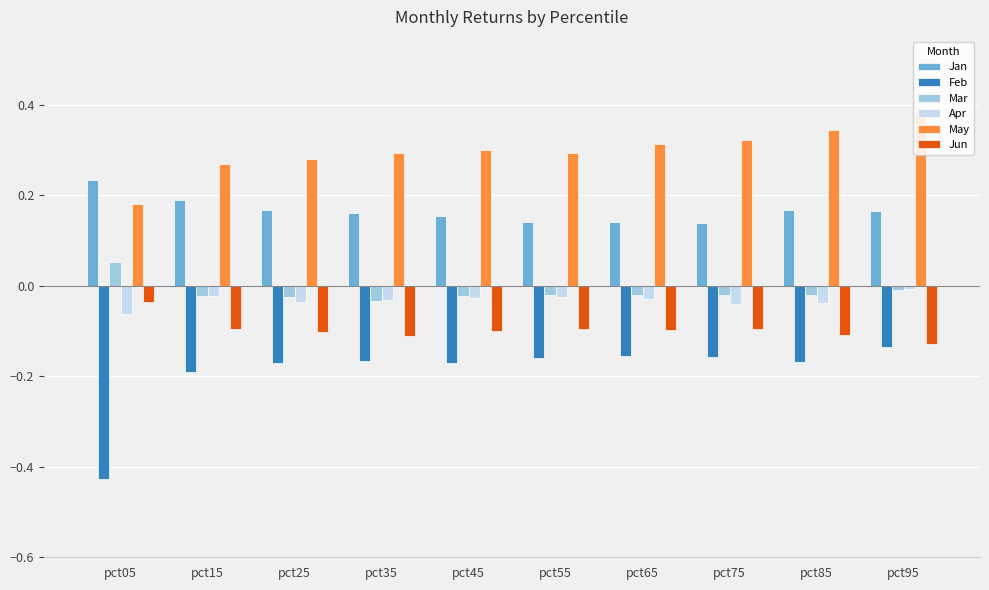

What are all the series names shown in the legend?

Jan, Feb, Mar, Apr, May, Jun